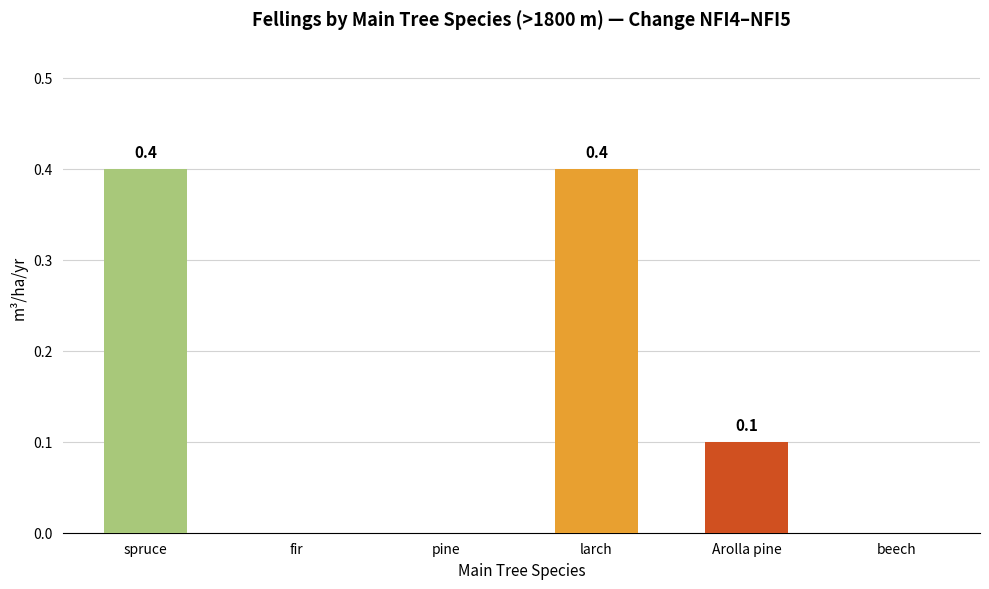

How many values are between 0 and 1?

6